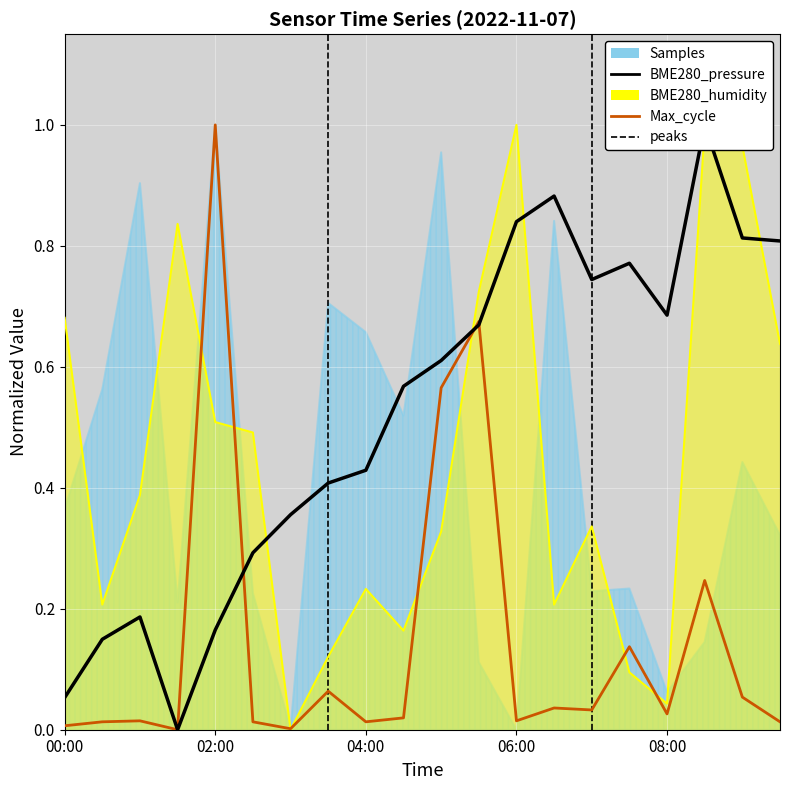

Which category has the lowest value in the BME280_pressure series?

01:30